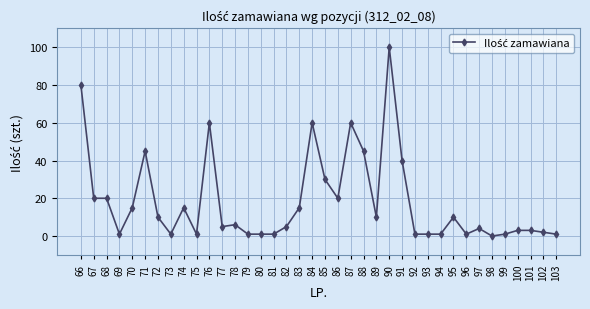

How many categories are shown in the chart?

38